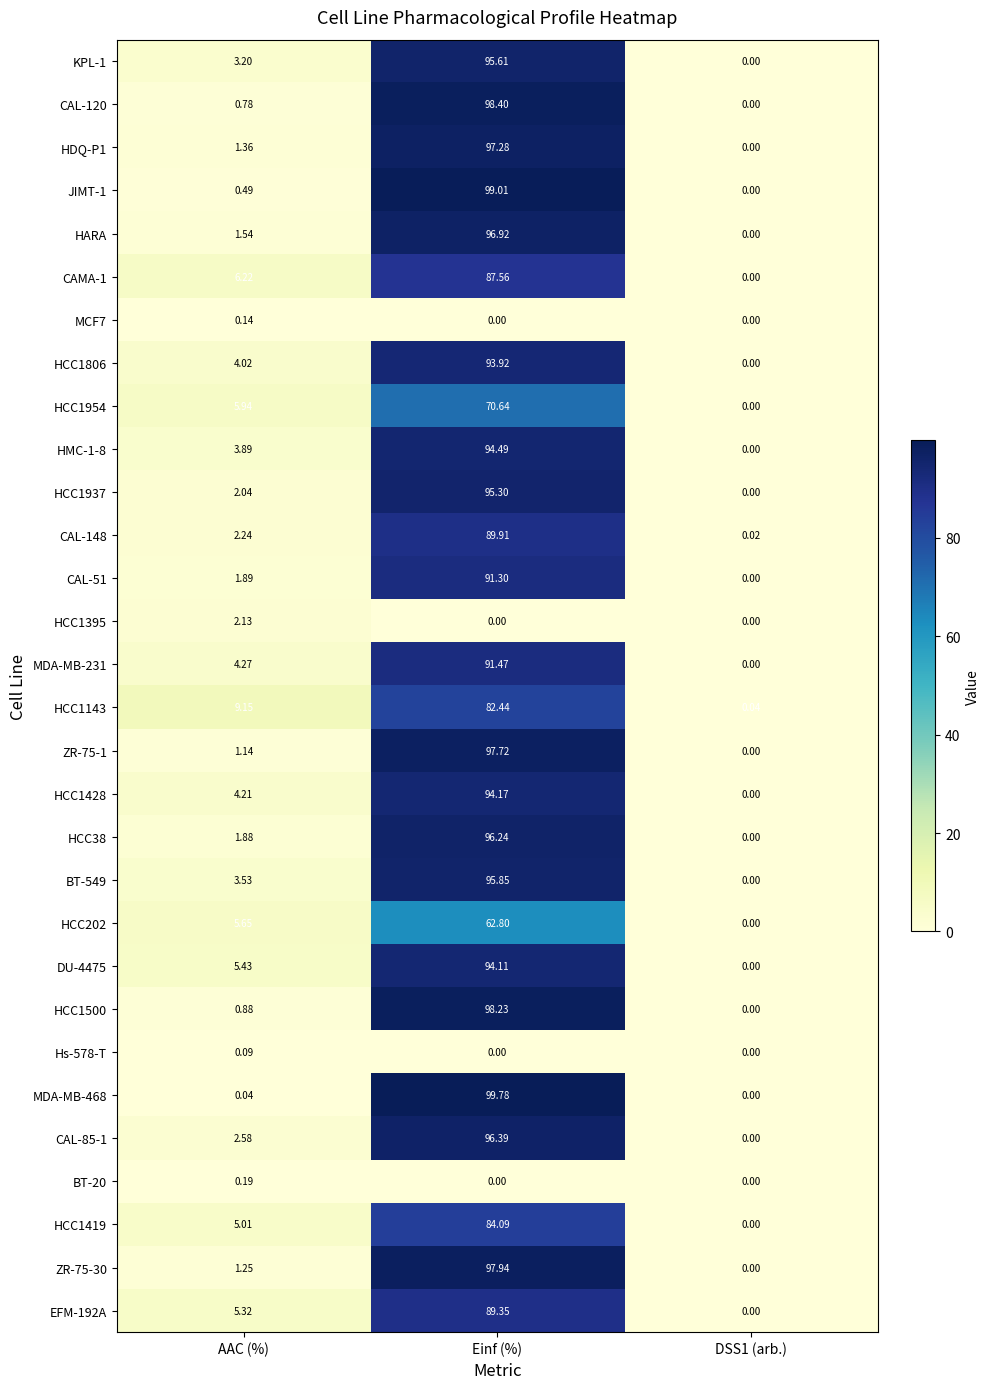

Where is CAL-51 nearest to the value 45?

AAC (%)